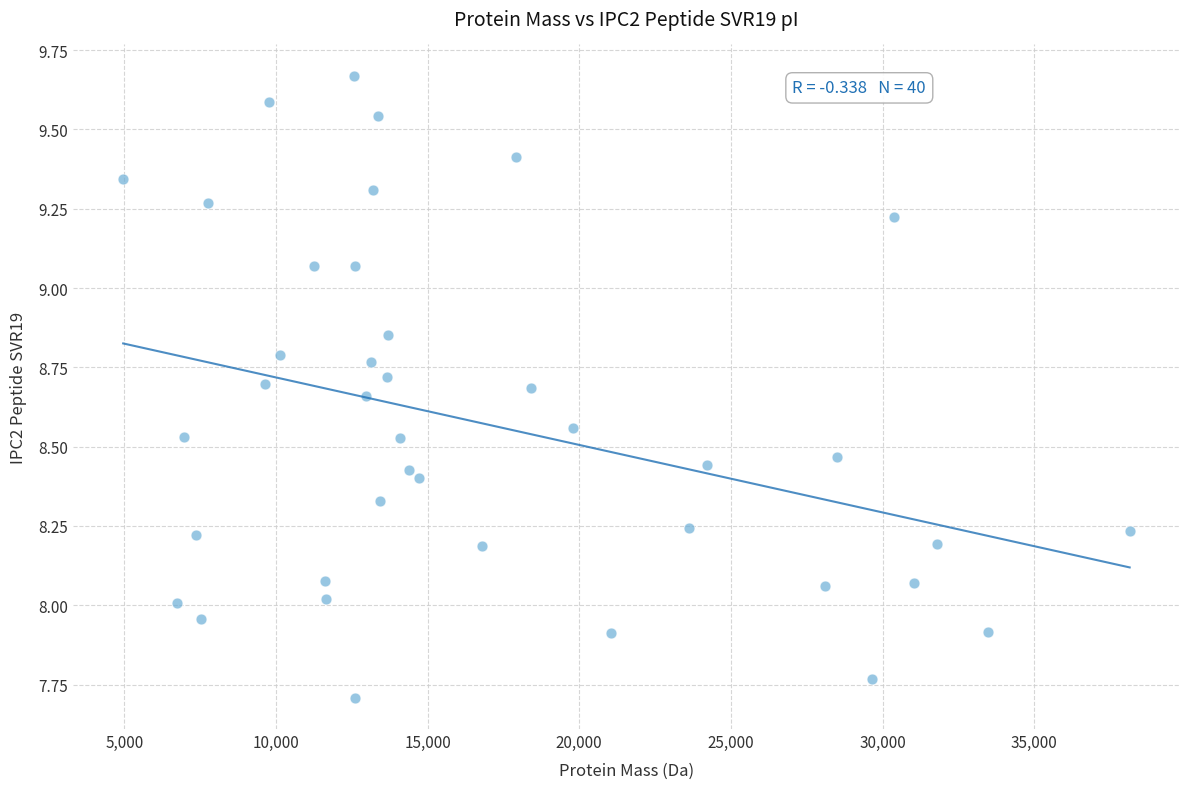

What is the range of X values (max minus min)?

33181.1